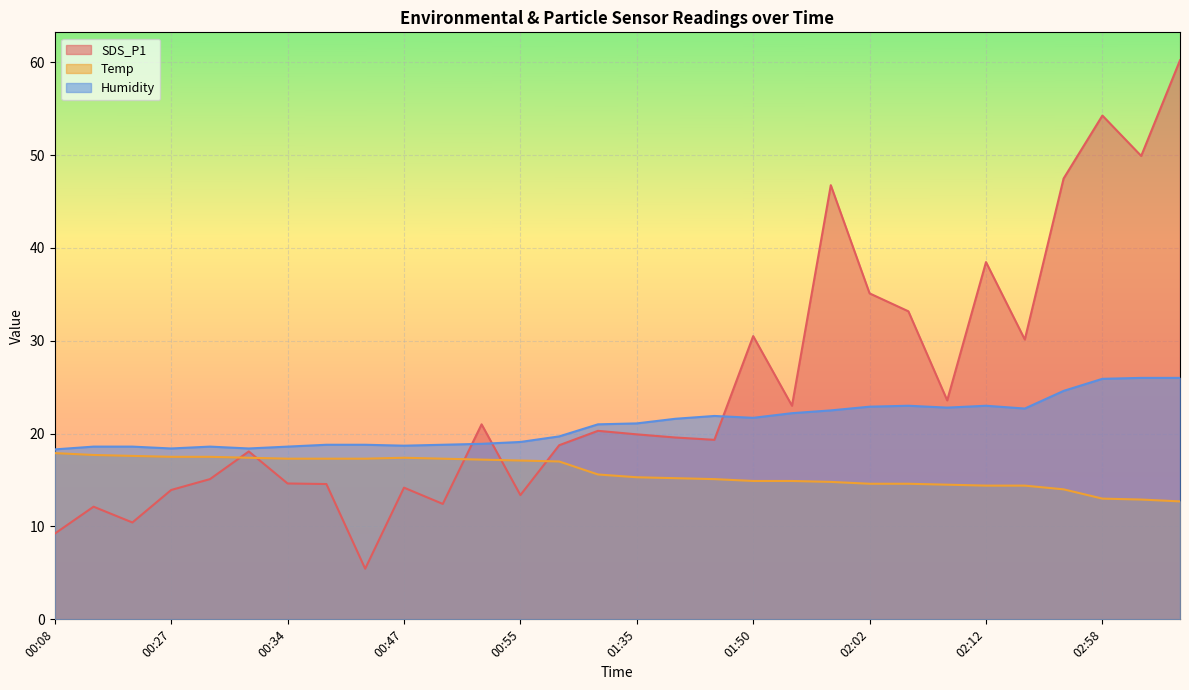

How many values in the Humidity series are below 21?

14